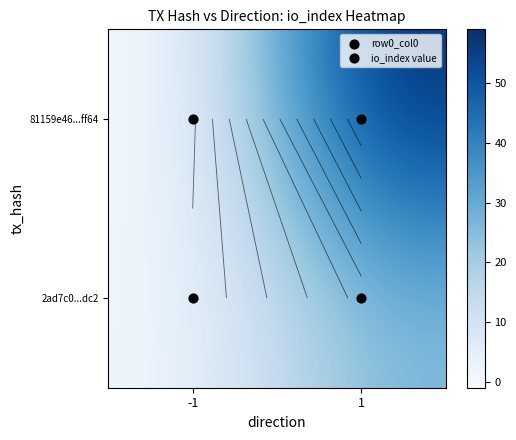

The 2ad7c0...dc2 series shows 1 at -1. True or false?

False